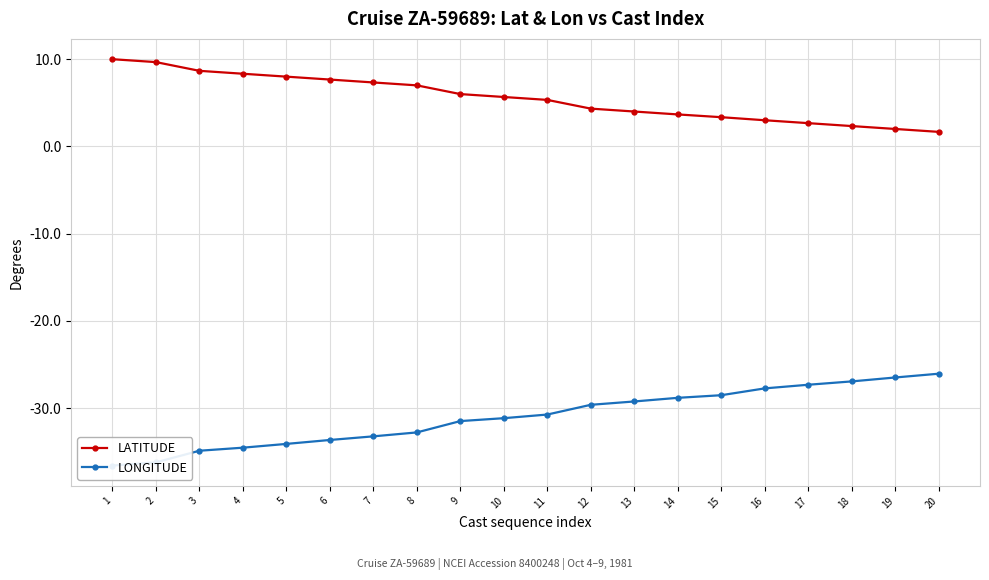

Reading left to right, transcribe all the data shown in this chart.

LATITUDE: 1=10.0	2=9.7	3=8.7	4=8.3	5=8.0	6=7.7	7=7.3	8=7.0	9=6.0	10=5.7	11=5.3	12=4.3	13=4.0	14=3.7	15=3.4	16=3.0	17=2.7	18=2.3	19=2.0	20=1.7
LONGITUDE: 1=-36.6	2=-36.2	3=-34.9	4=-34.5	5=-34.1	6=-33.7	7=-33.2	8=-32.8	9=-31.5	10=-31.2	11=-30.8	12=-29.6	13=-29.2	14=-28.8	15=-28.5	16=-27.8	17=-27.3	18=-26.9	19=-26.5	20=-26.1